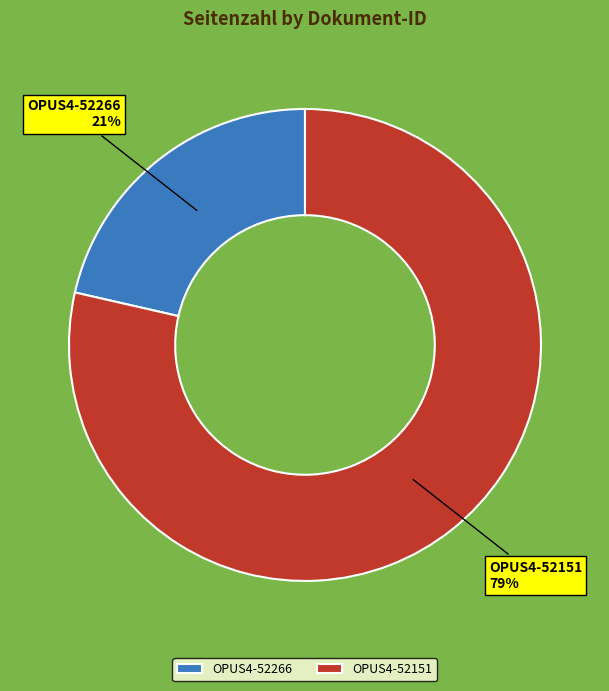

Which category has the smallest portion of the pie?

OPUS4-52266